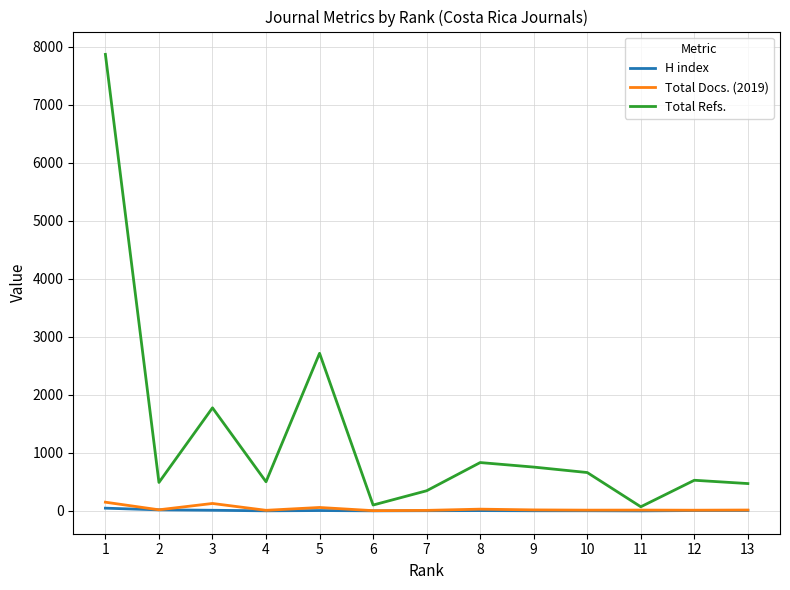

The value of Total Refs. at 3 is 1777. True or false?

True